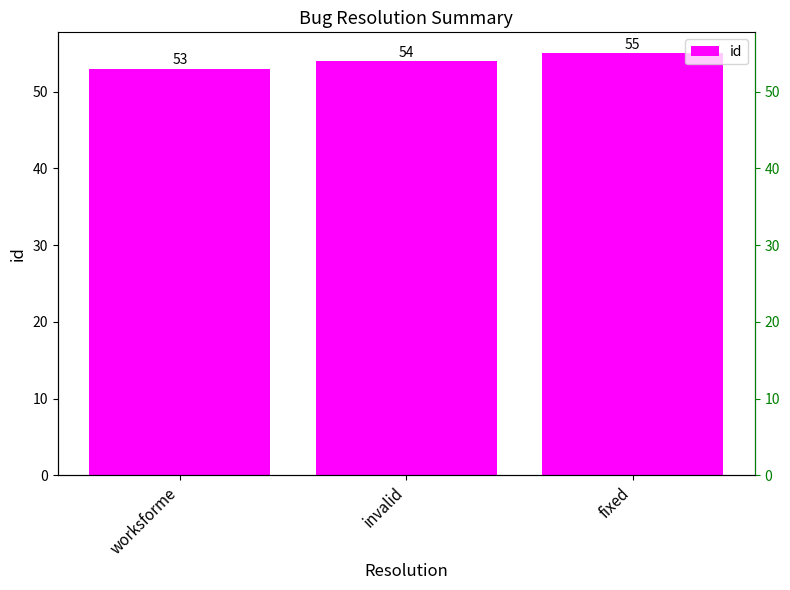

Reading left to right, transcribe all the data shown in this chart.

worksforme=53	invalid=54	fixed=55